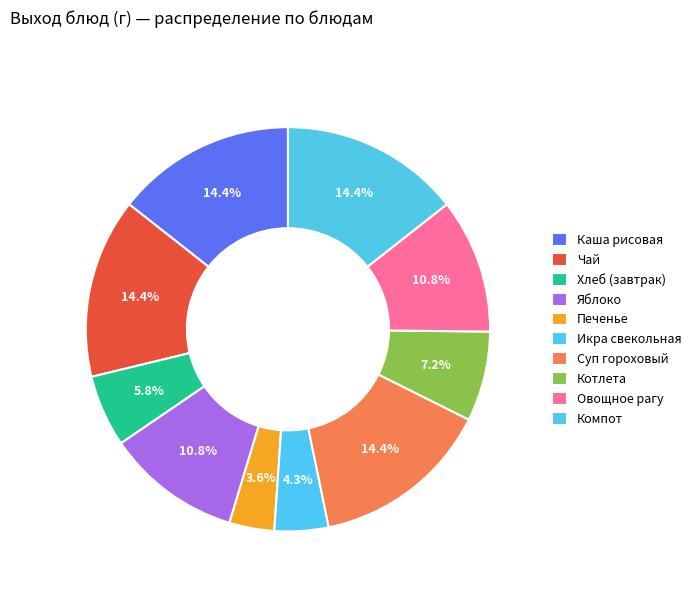

Rank the categories by value from highest to lowest.

Каша рисовая, Чай, Суп гороховый, Компот, Яблоко, Овощное рагу, Котлета, Хлеб (завтрак), Икра свекольная, Печенье